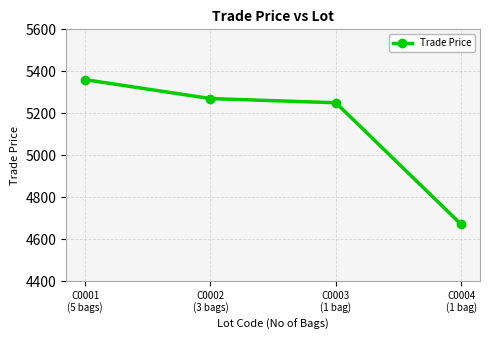

Reading left to right, transcribe all the data shown in this chart.

C0001
(5 bags)=5359.9	C0002
(3 bags)=5269.9	C0003
(1 bag)=5249.9	C0004
(1 bag)=4669.8